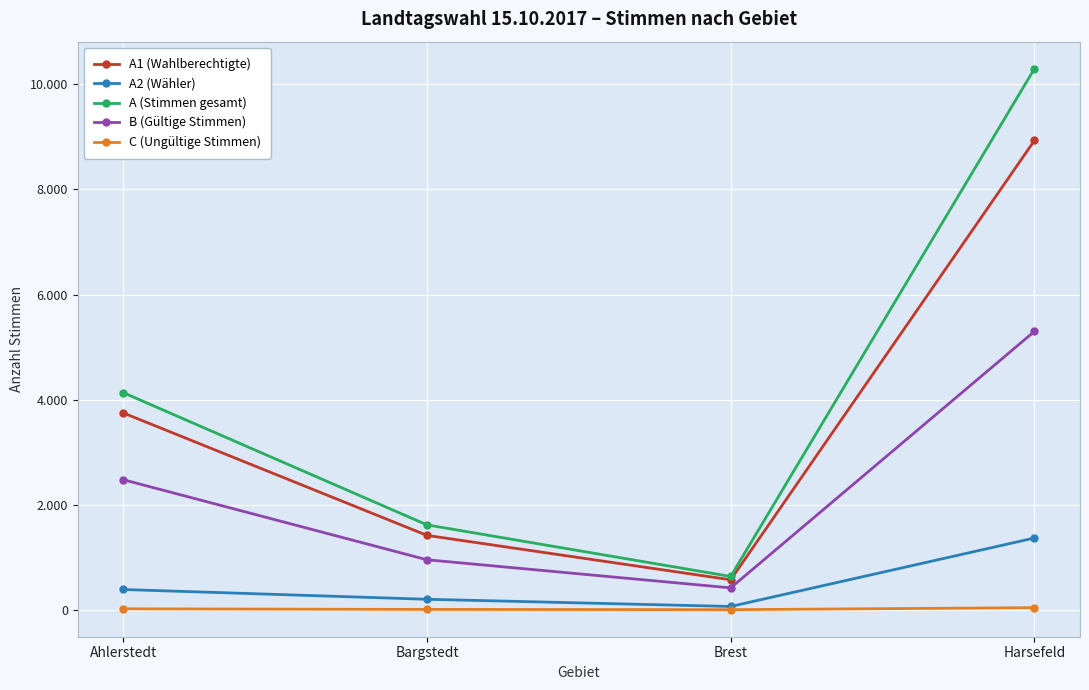

Reading left to right, transcribe all the data shown in this chart.

A1 (Wahlberechtigte): 3747	1416	571	8932
A2 (Wähler): 386	200	63	1366
A (Stimmen gesamt): 4133	1616	634	10298
B (Gültige Stimmen): 2476	952	417	5299
C (Ungültige Stimmen): 18	7	2	40